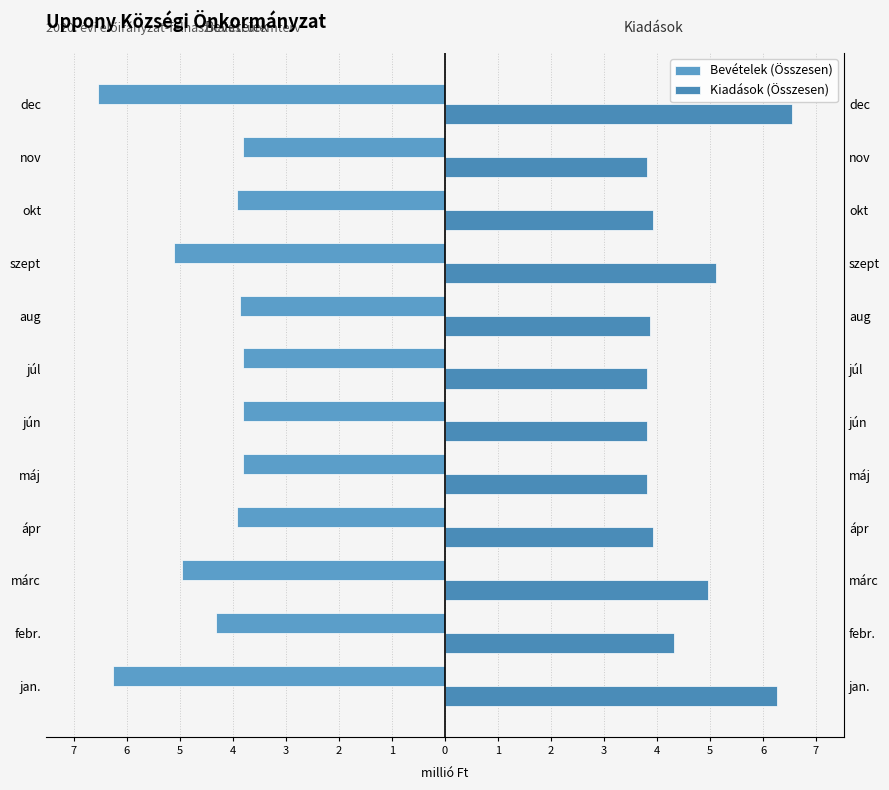

How many bars are there in total?

24